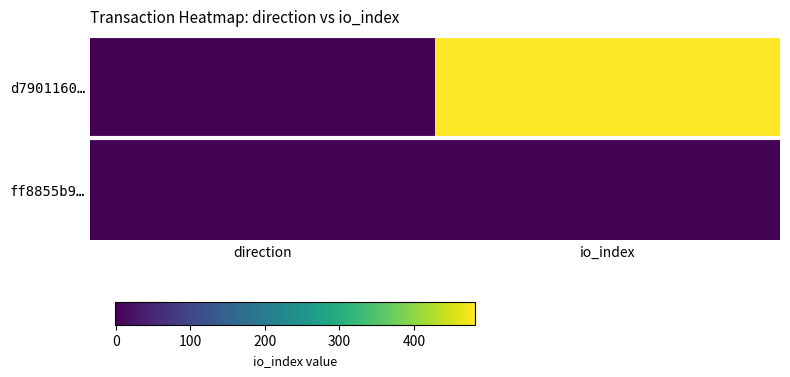

Reading left to right, transcribe all the data shown in this chart.

d7901160…: direction=-1	io_index=482
ff8855b9…: direction=1	io_index=2